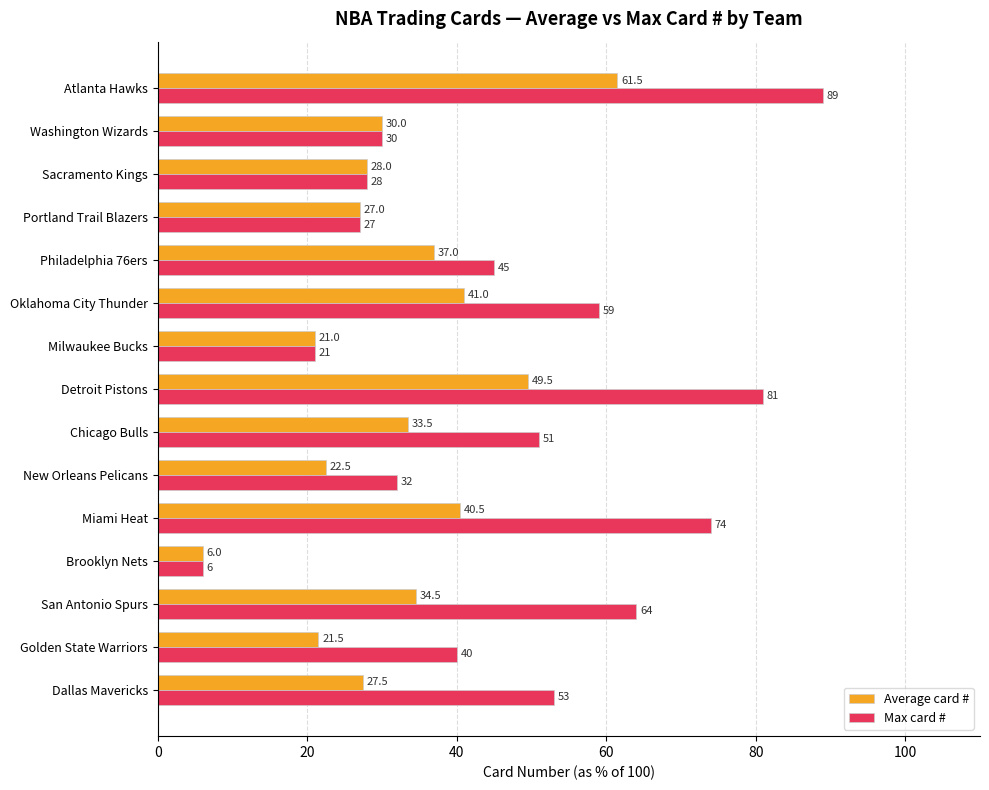

At which label is Max card # closest to 47?

Philadelphia 76ers